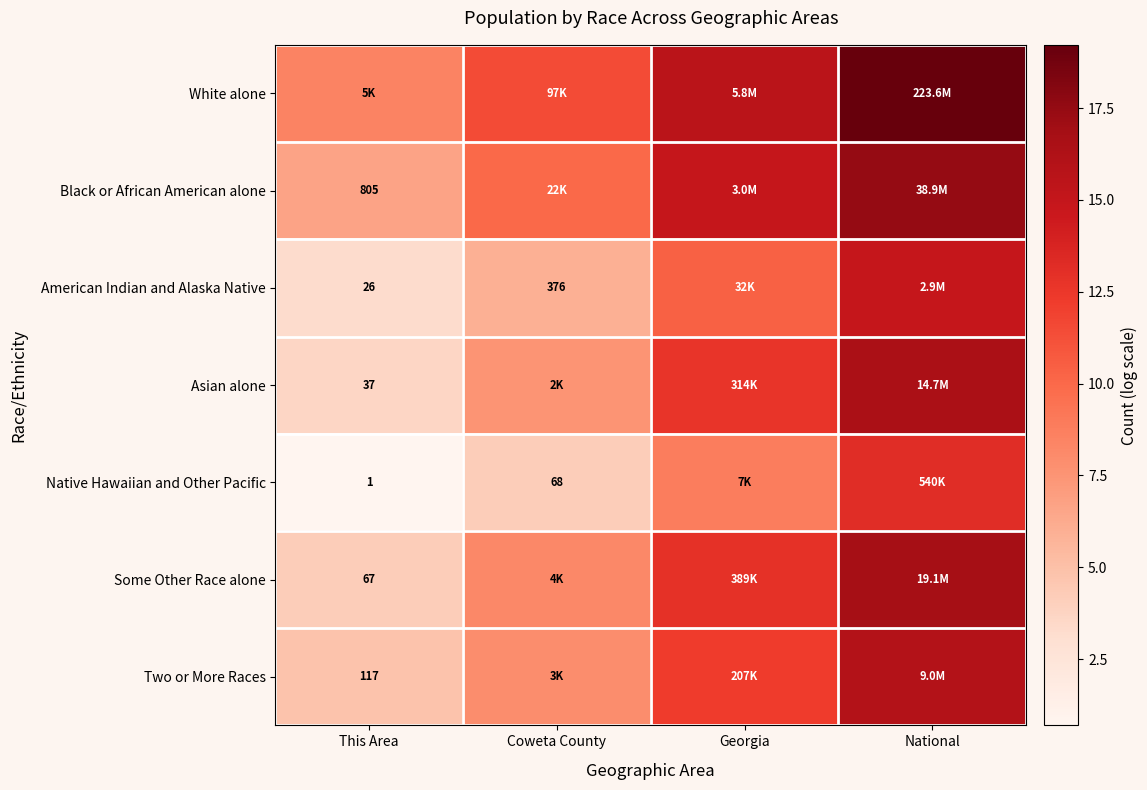

The Asian alone series shows 12.7 at Georgia. True or false?

True